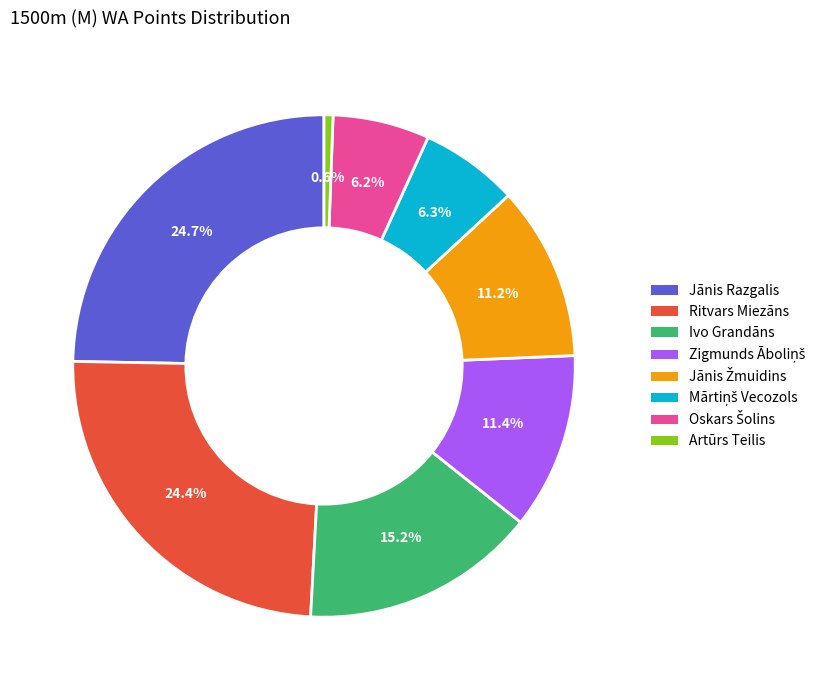

Which category has the smallest portion of the pie?

Artūrs Teilis